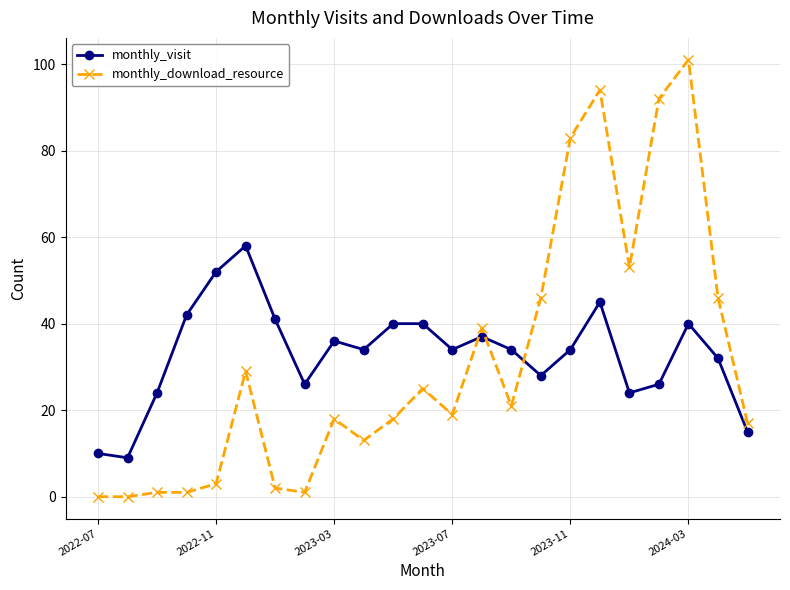

What are all the series names shown in the legend?

monthly_visit, monthly_download_resource